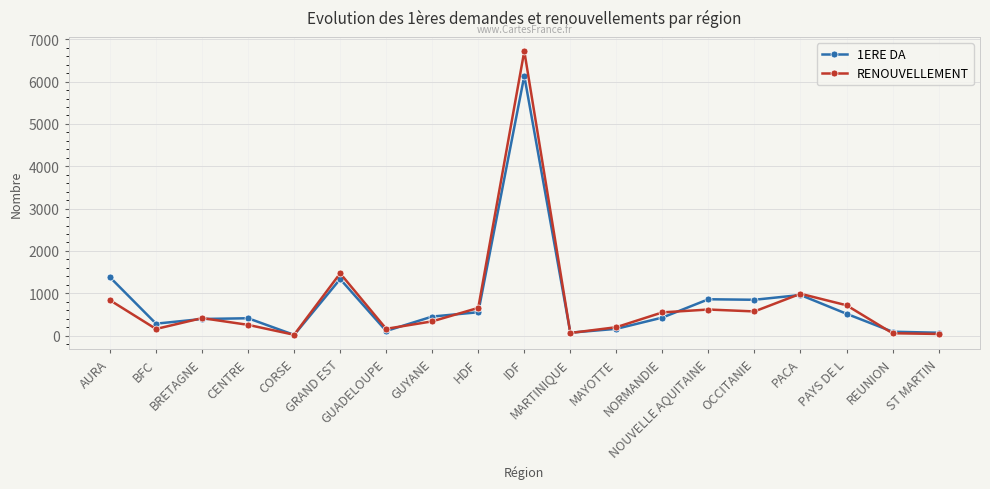

True or false: 1ERE DA has more than 0 interior local peaks.

True